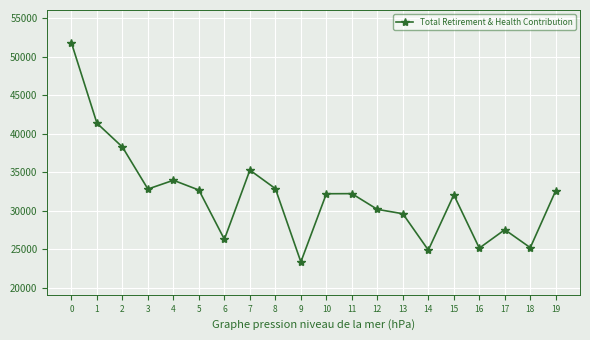

How many data points are less than 32228?

10